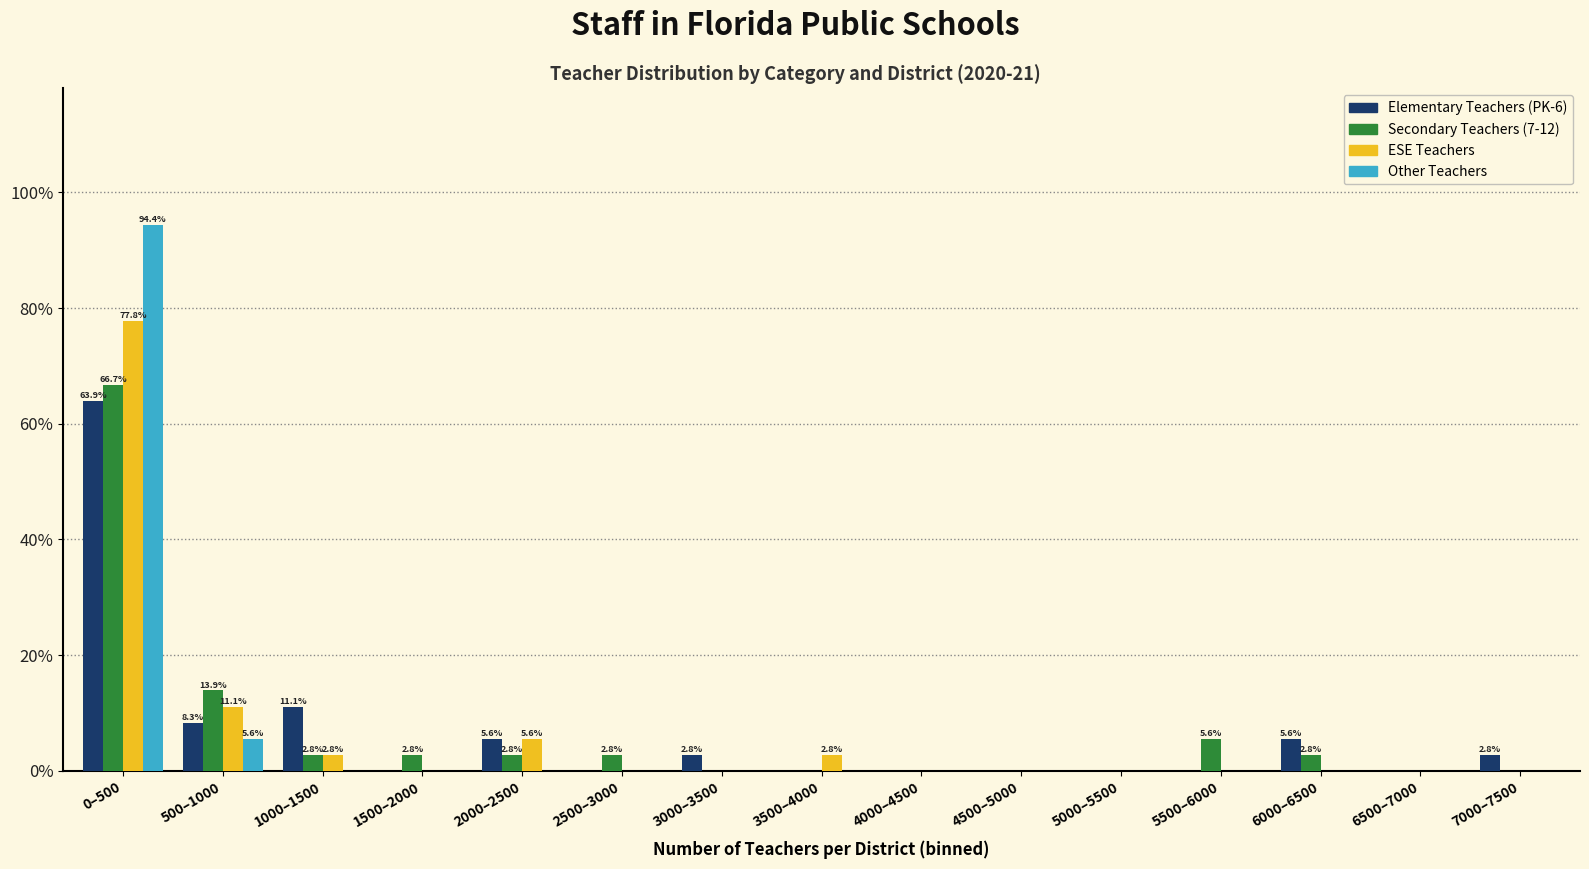

Where is Other Teachers nearest to the value 47?

500–1000